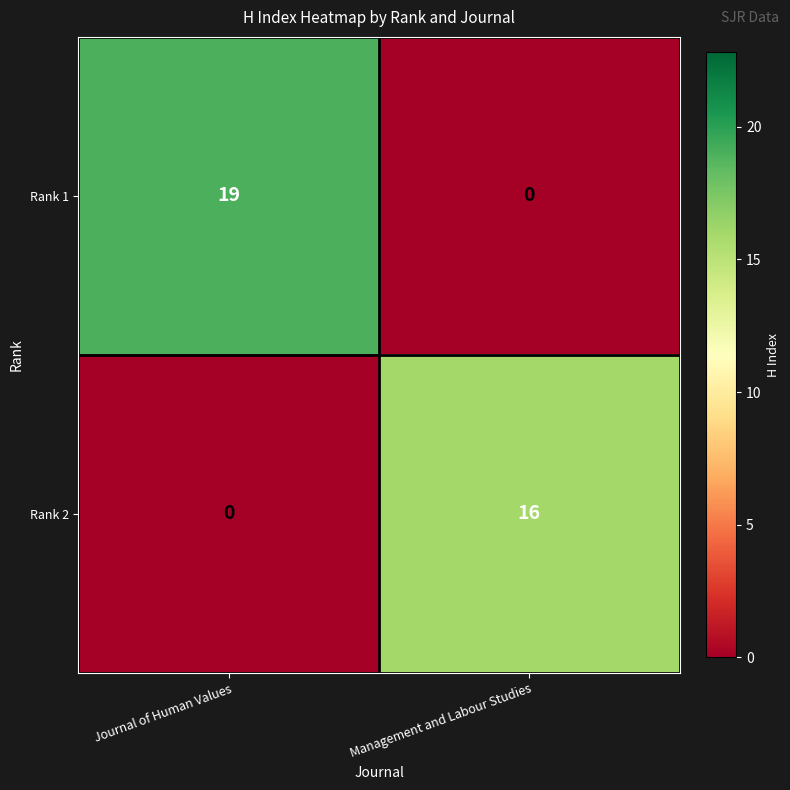

Rank the series at Journal of Human Values from lowest to highest value.

Rank 2, Rank 1